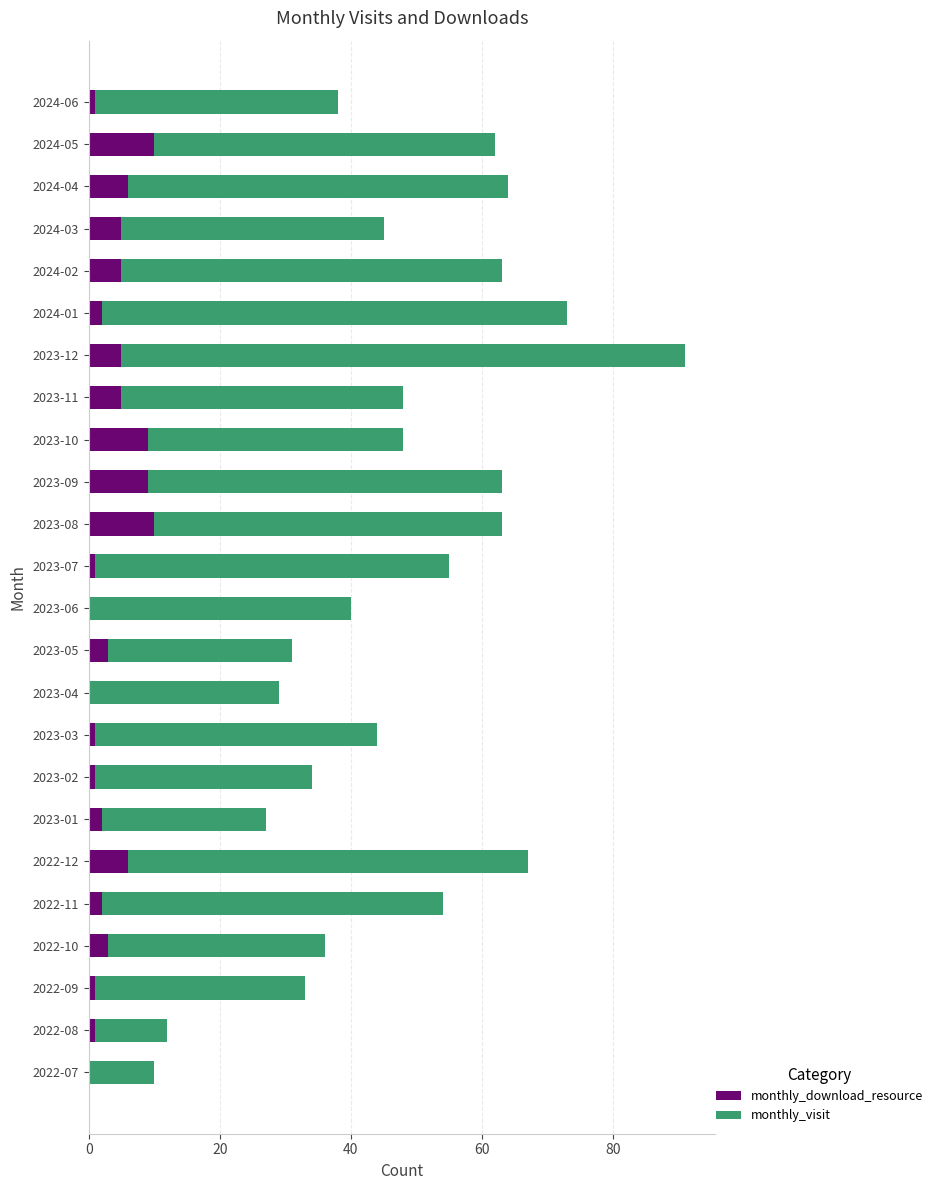

What is the sum of all monthly_download_resource values?

88